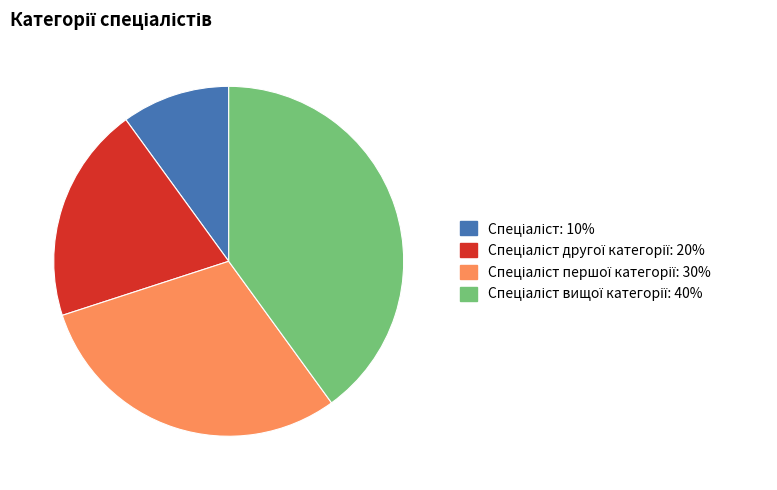

Does any single category account for the majority?

No